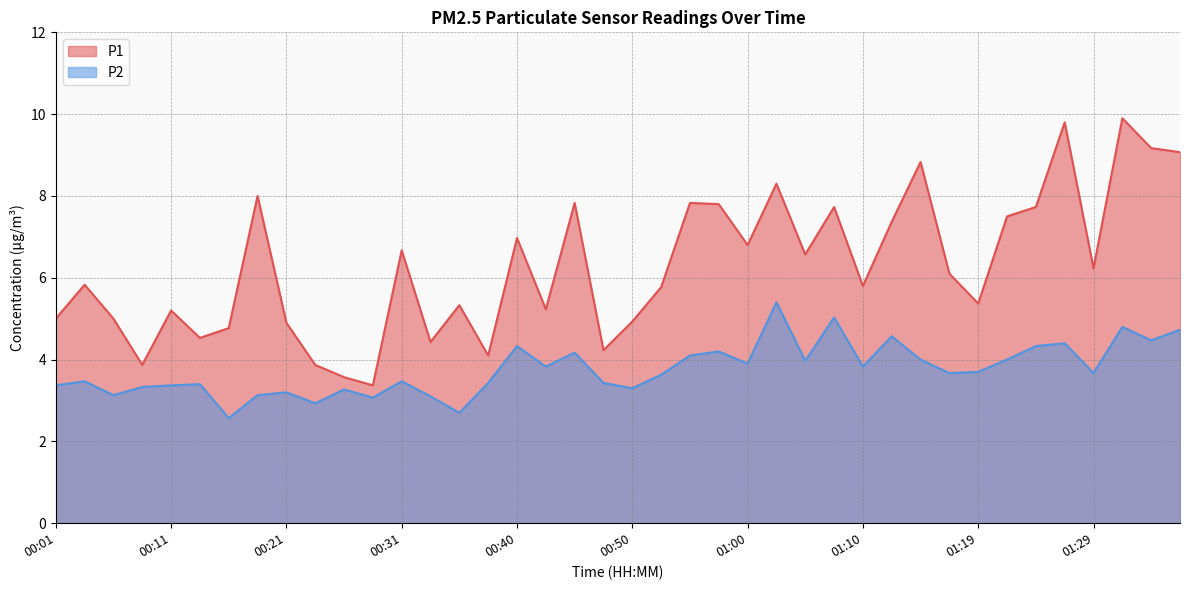

What position from the right is 00:55?

18